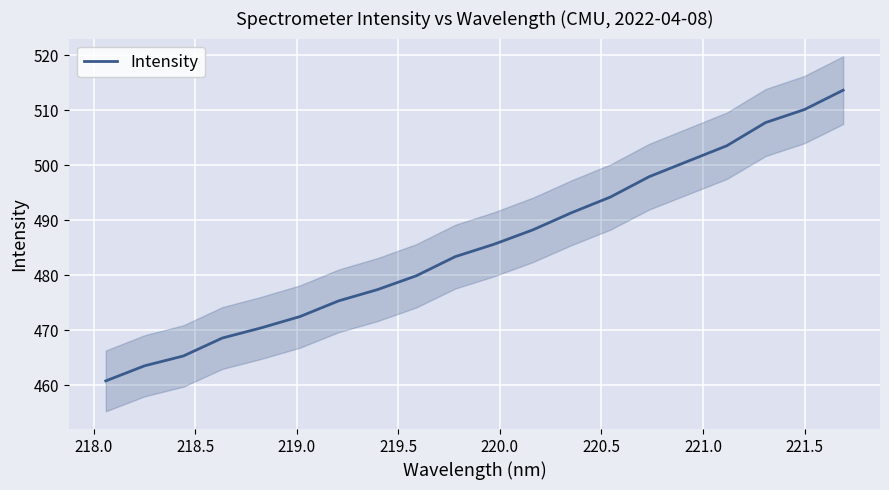

What is the difference between the second highest and second lowest values?

46.6